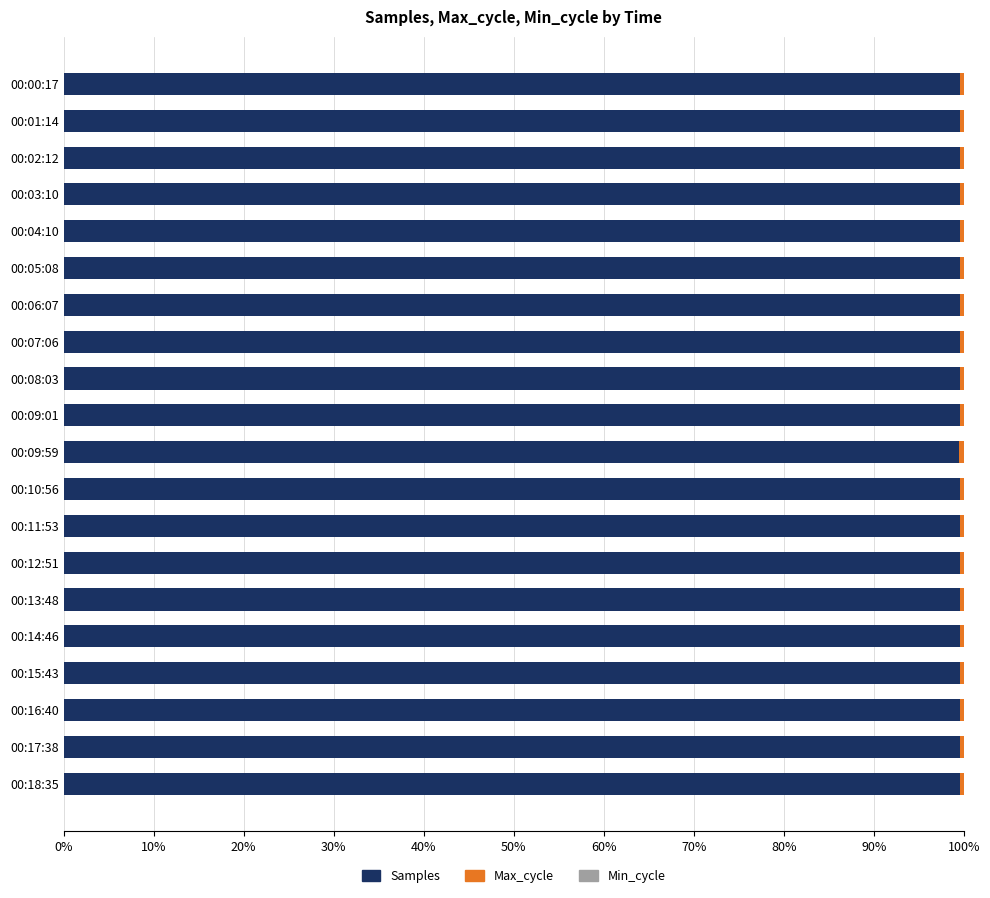

What is the sum of all Samples values?

1992.4